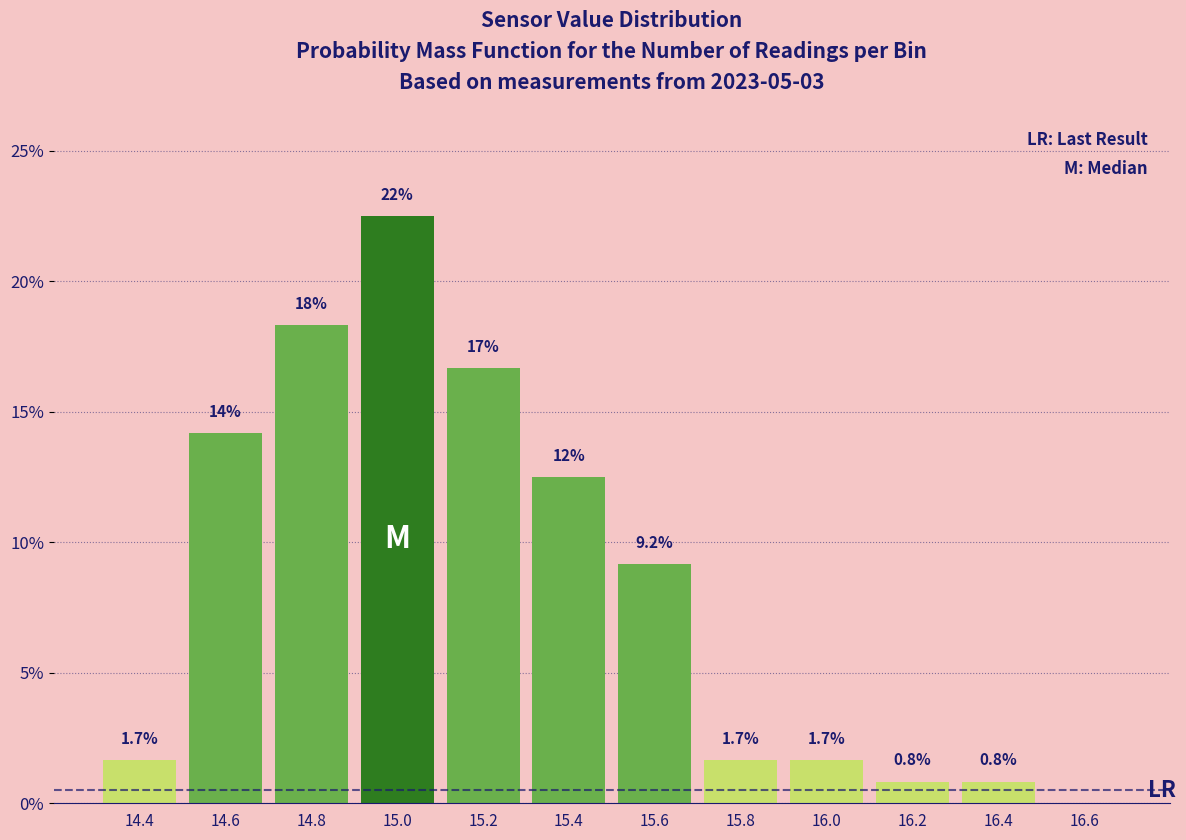

Reading left to right, list all the values displayed in this chart.

14.4=1.7	14.6=14.2	14.8=18.3	15.0=22.5	15.2=16.7	15.4=12.5	15.6=9.2	15.8=1.7	16.0=1.7	16.2=0.8	16.4=0.8	16.6=0.0